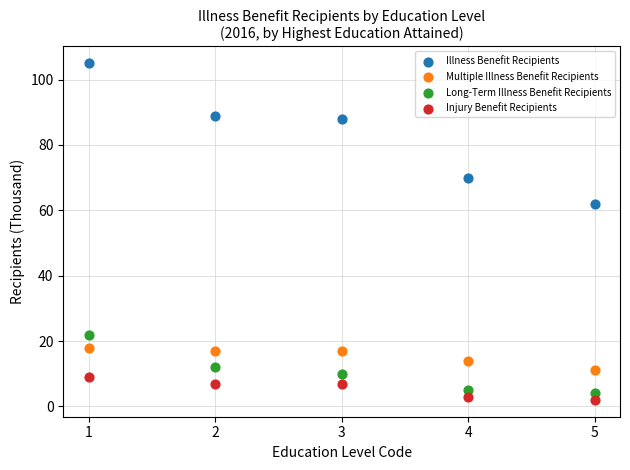

What are all the series names shown in the legend?

Illness Benefit Recipients, Multiple Illness Benefit Recipients, Long-Term Illness Benefit Recipients, Injury Benefit Recipients